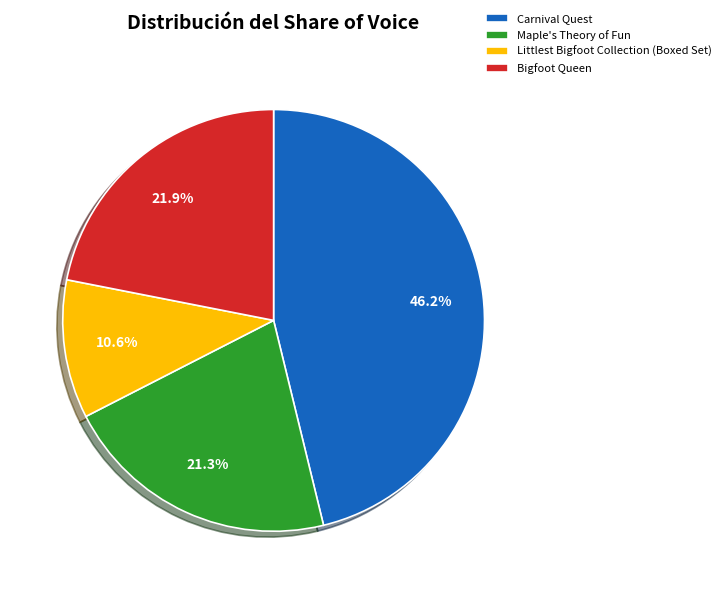

Rank the categories by value from highest to lowest.

Carnival Quest, Bigfoot Queen, Maple's Theory of Fun, Littlest Bigfoot Collection (Boxed Set)